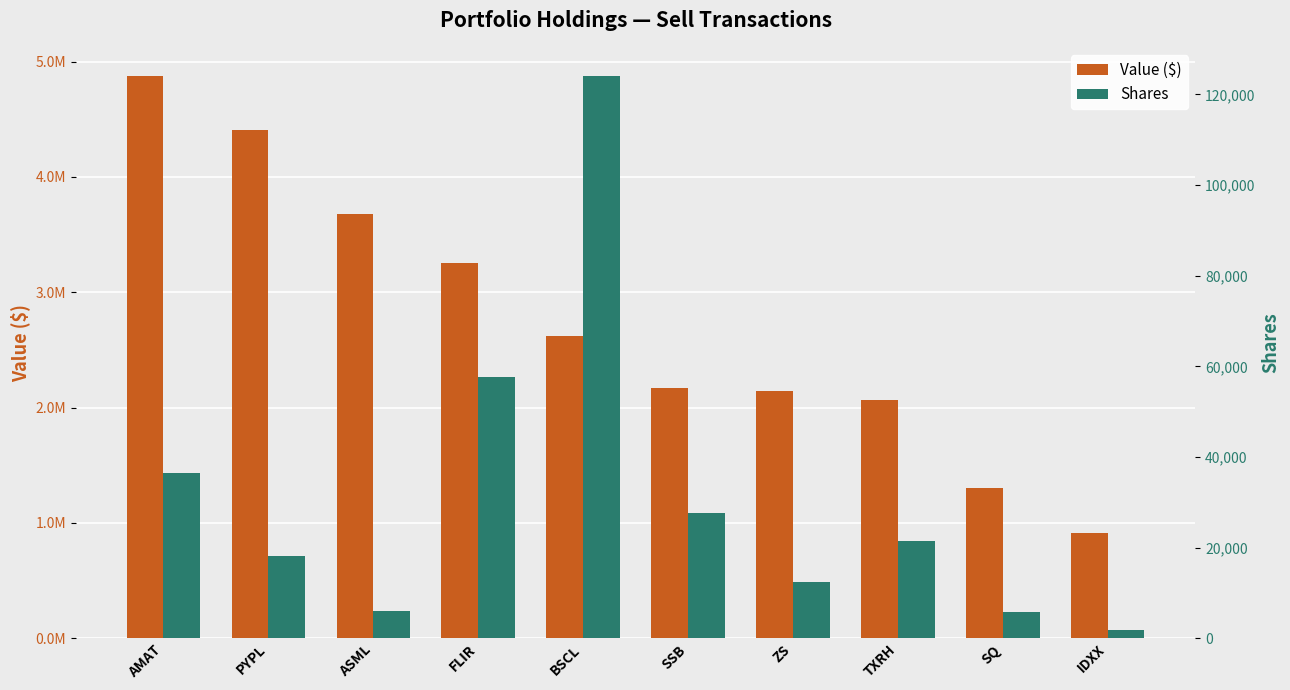

Between ASML and AMAT, which is larger?

AMAT